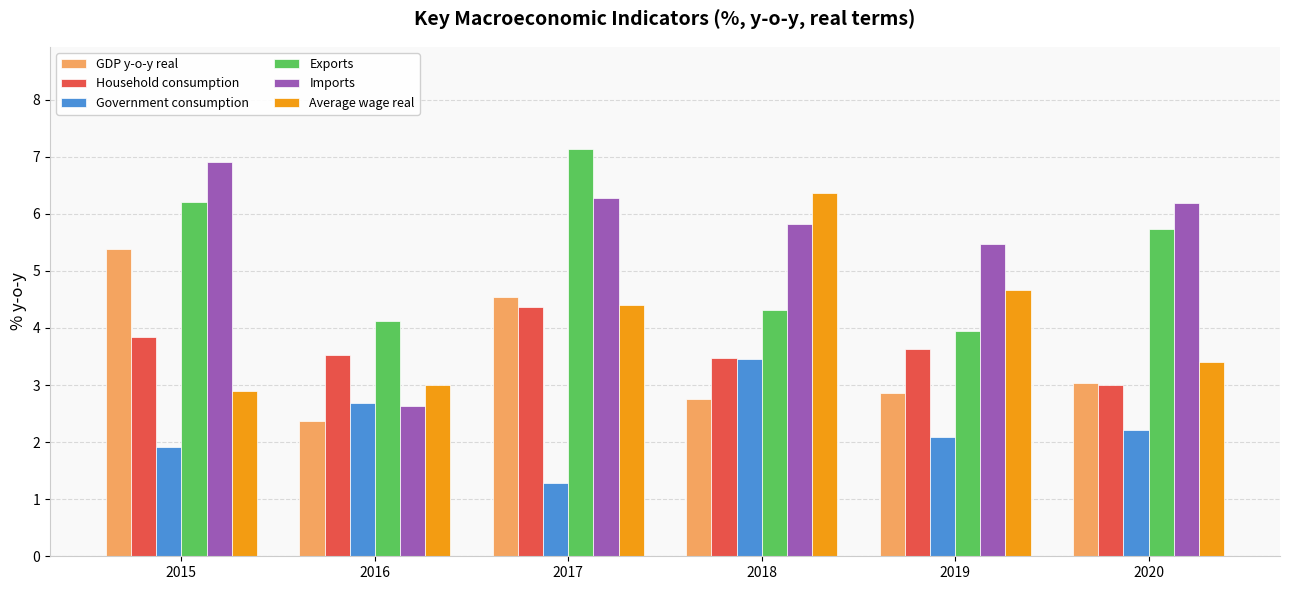

The Imports series shows 4.1 at 2016. True or false?

False